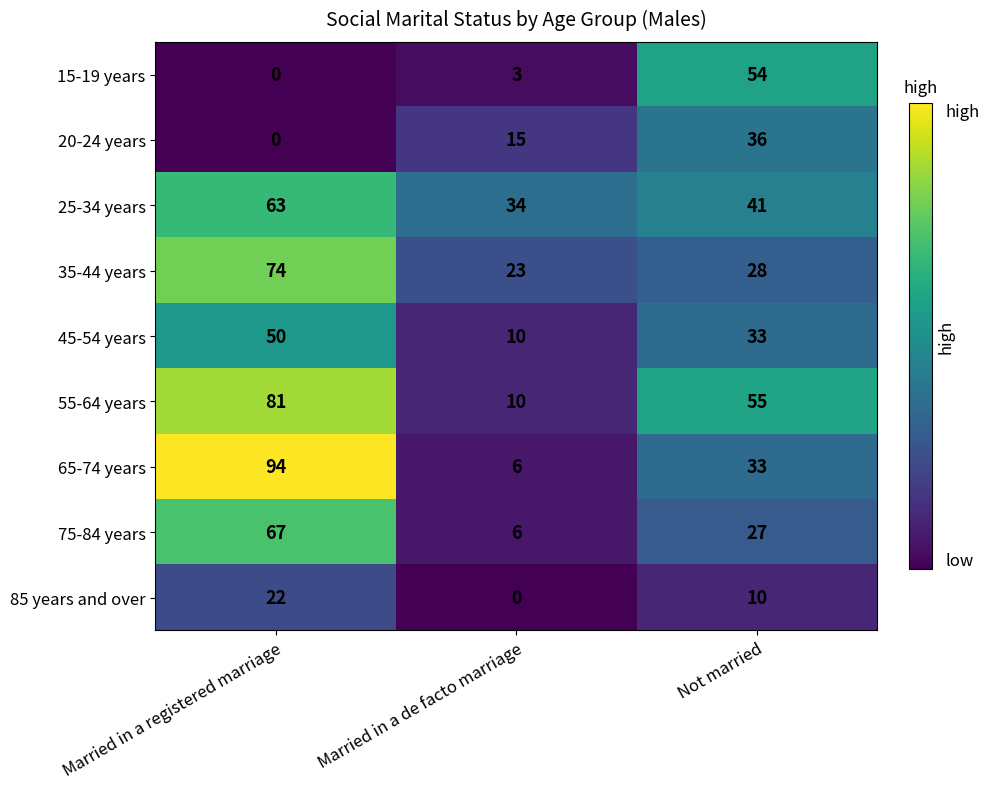

Rank the categories by 85 years and over value from lowest to highest.

Married in a de facto marriage, Not married, Married in a registered marriage